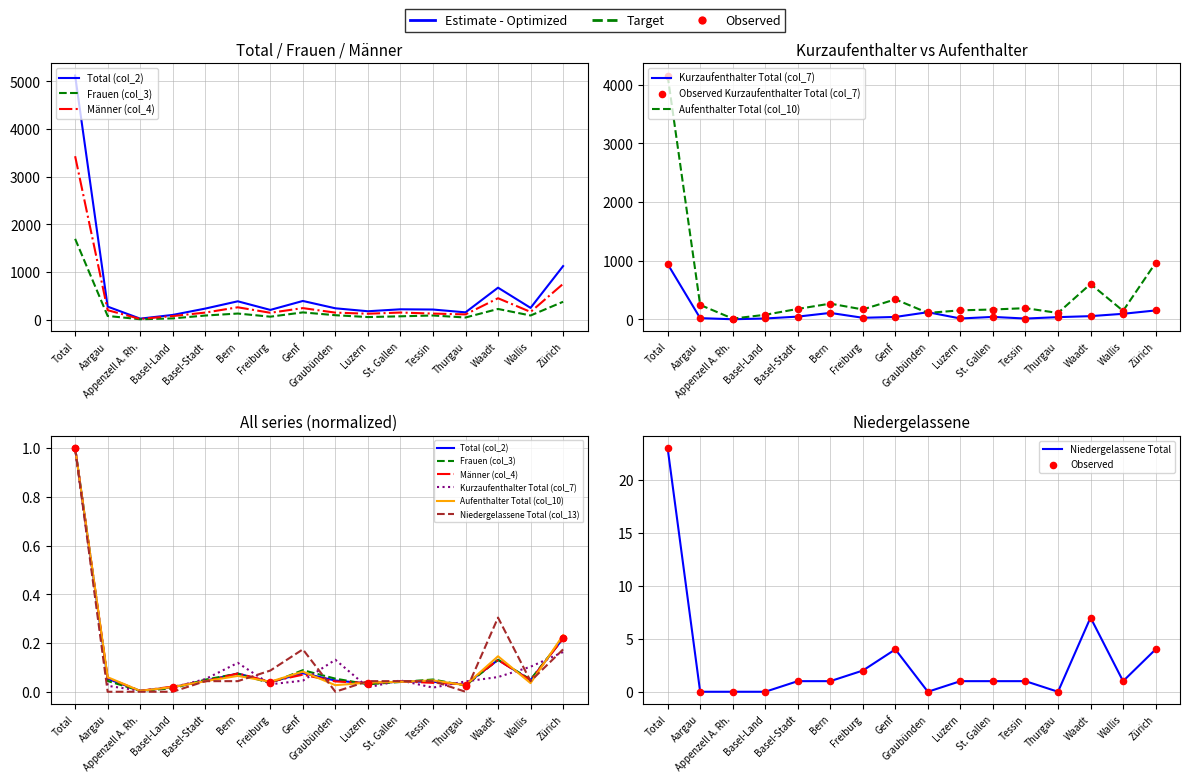

Which series has the largest Y range (max minus min)?

Total (col_2)